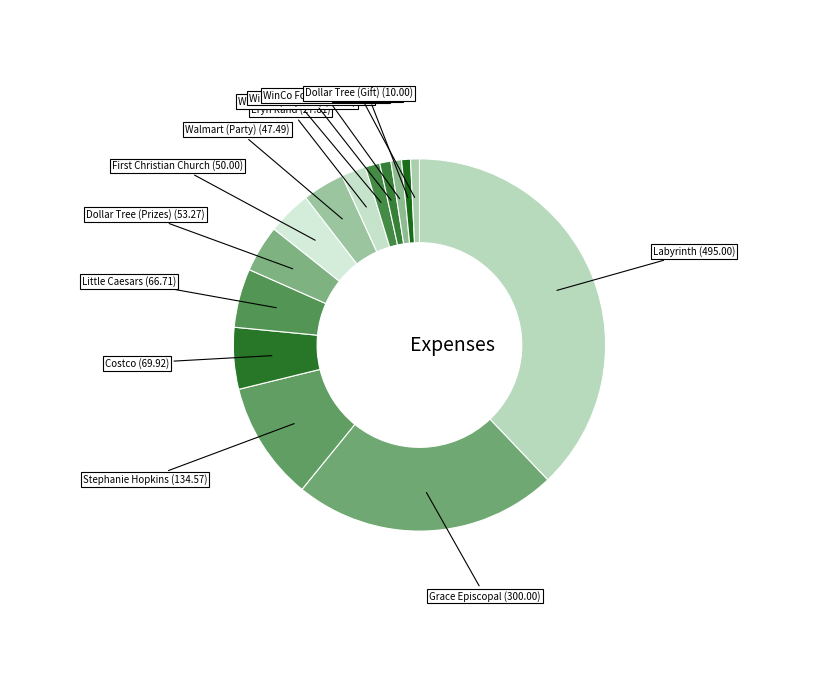

Rank the categories by value from highest to lowest.

Labyrinth, Grace Episcopal, Stephanie Hopkins, Costco, Little Caesars, Dollar Tree (Prizes), First Christian Church, Walmart (Party), Eryn Rand, Walmart (Napkins), WinCo Foods (Food), WinCo Foods (Party), Staples, Dollar Tree (Gift)